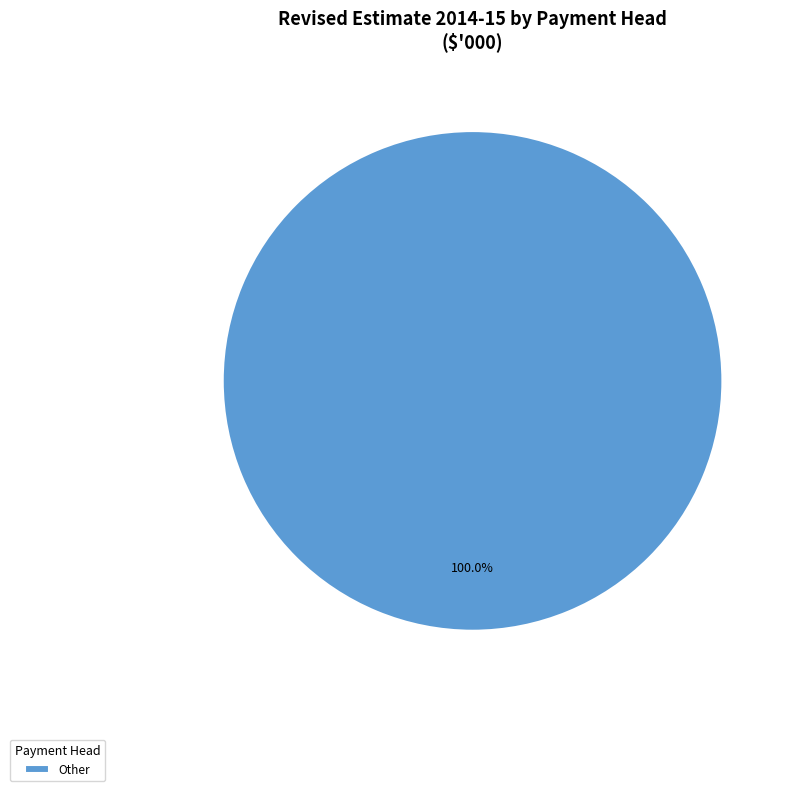

Rank the categories by value from highest to lowest.

Other